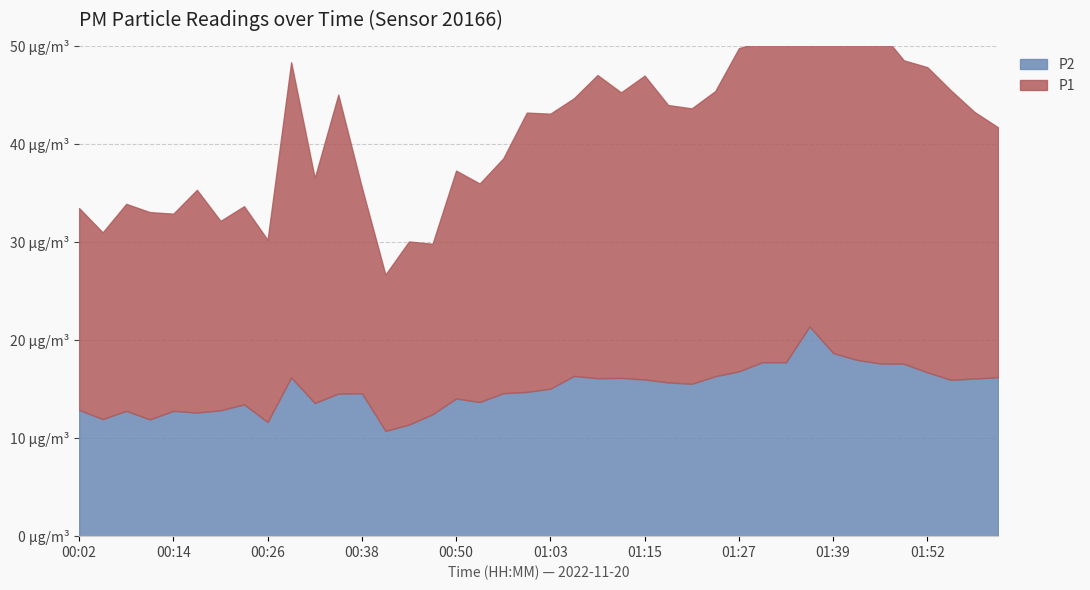

What is the difference between the maximum and minimum values in the P1 series?

26.8